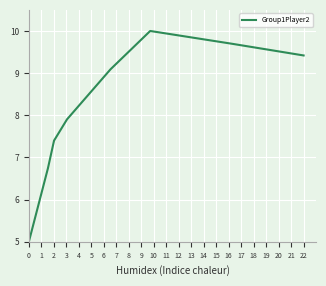

What is the greatest value displayed?

10.0